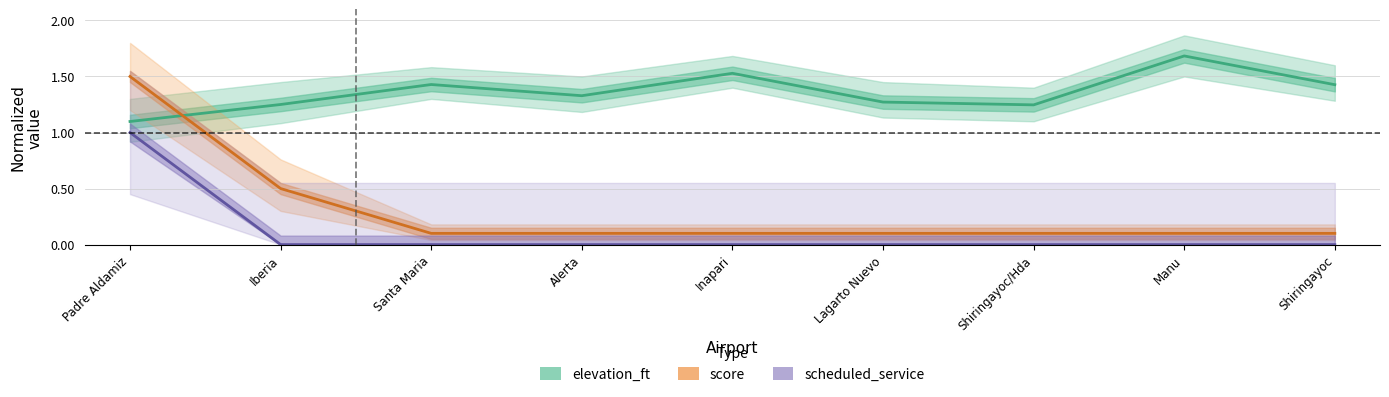

What position from the right is Shiringayoc?

1